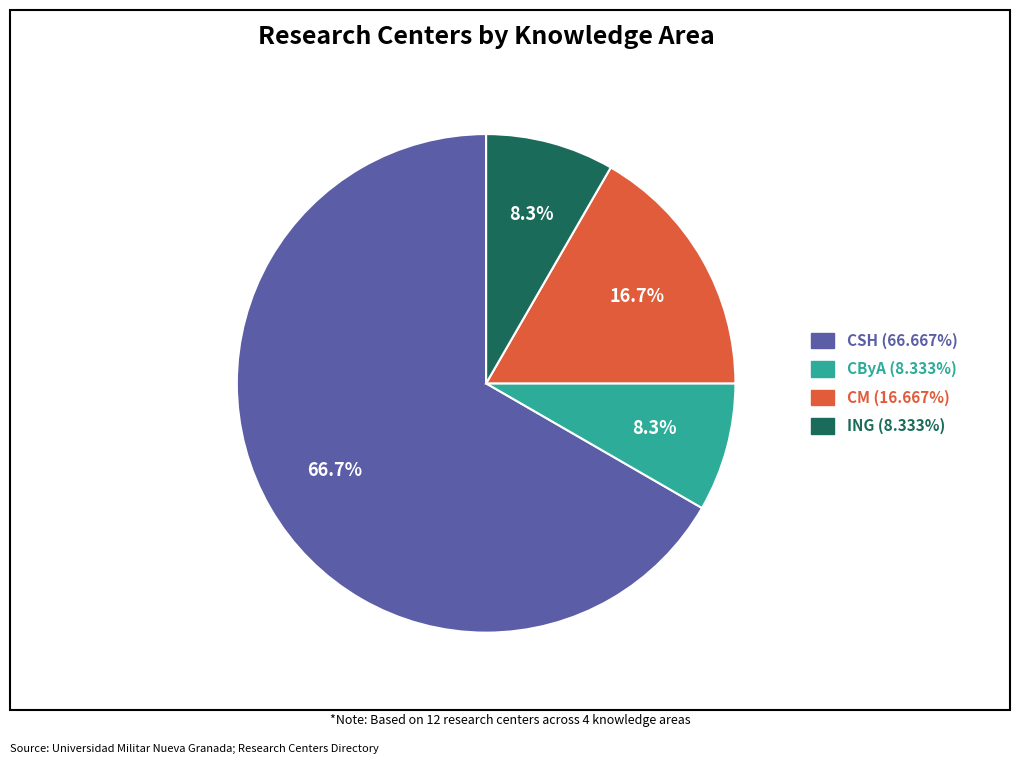

What is the ratio of the value at ING to the value at CByA?

1.0